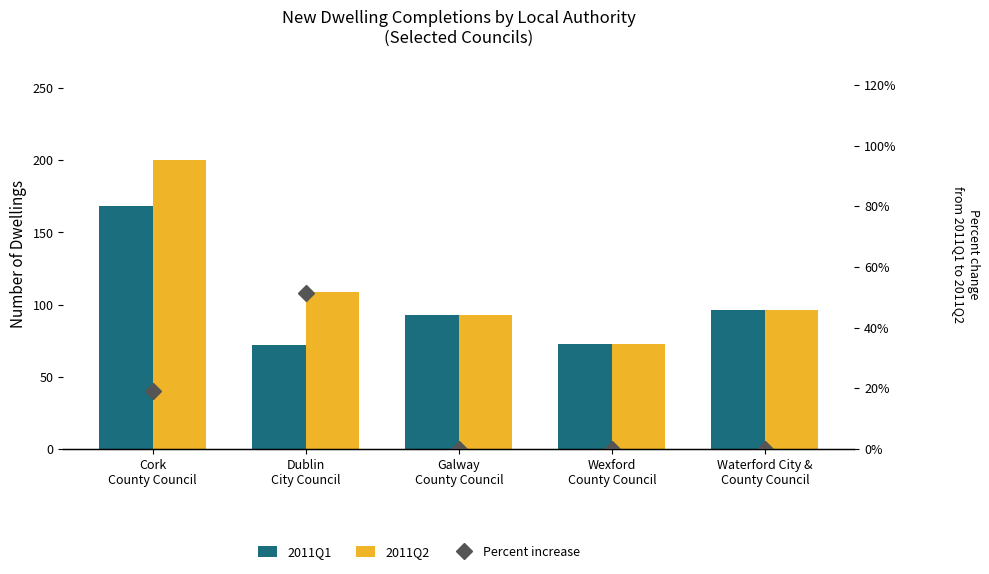

List the labels in order of 2011Q1 value, largest first.

Cork
County Council, Waterford City &
County Council, Galway
County Council, Wexford
County Council, Dublin
City Council